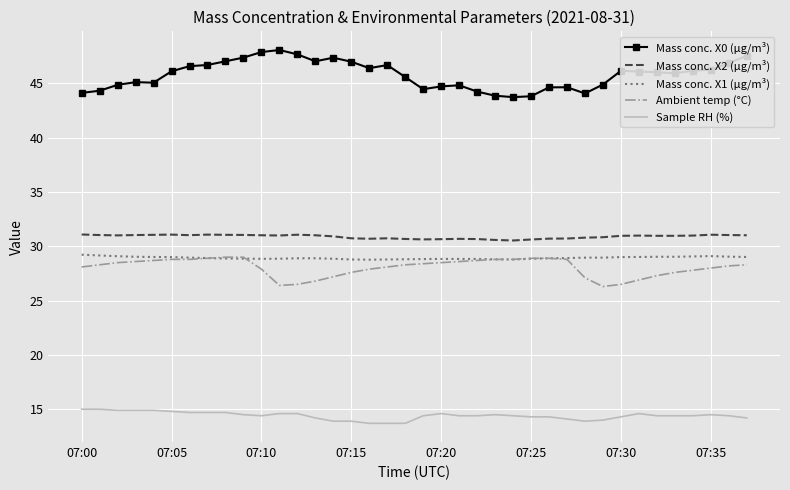

Count the number of data series in this chart.

5